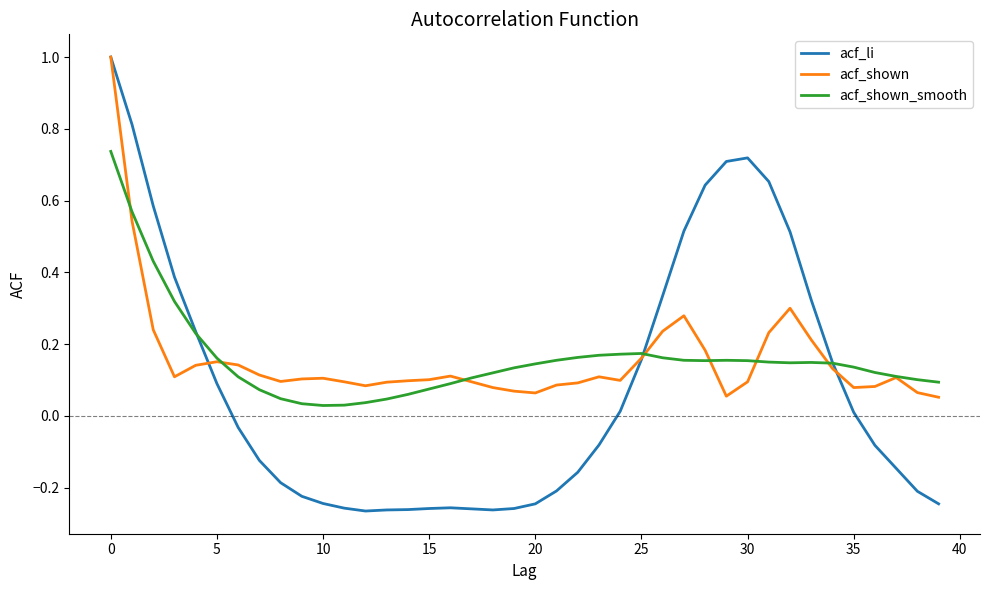

After their last crossing, which series has the higher values: acf_shown or acf_shown_smooth?

acf_shown_smooth